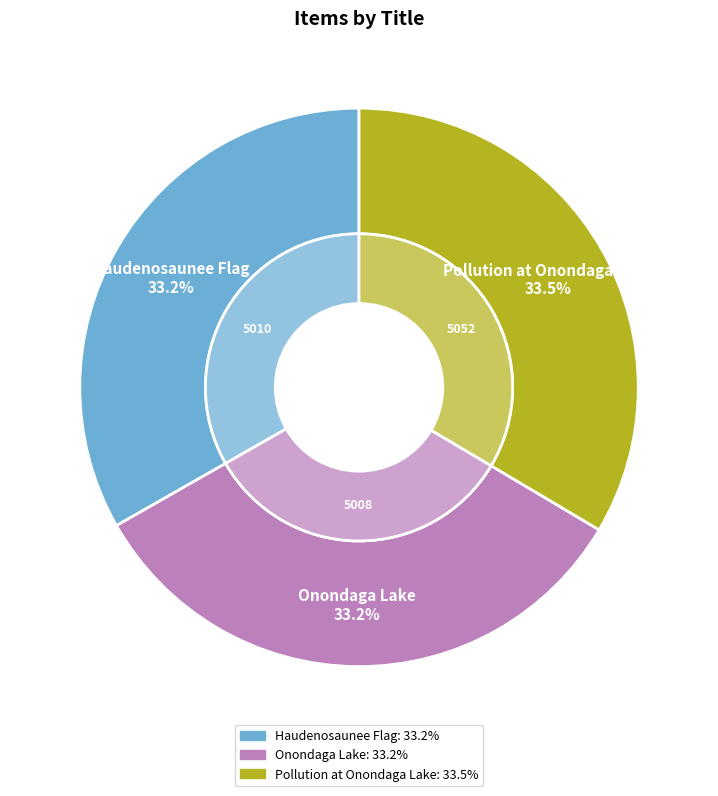

Approximately how many times larger is the value at Pollution at Onondaga Lake compared to Haudenosaunee Flag?

1.0